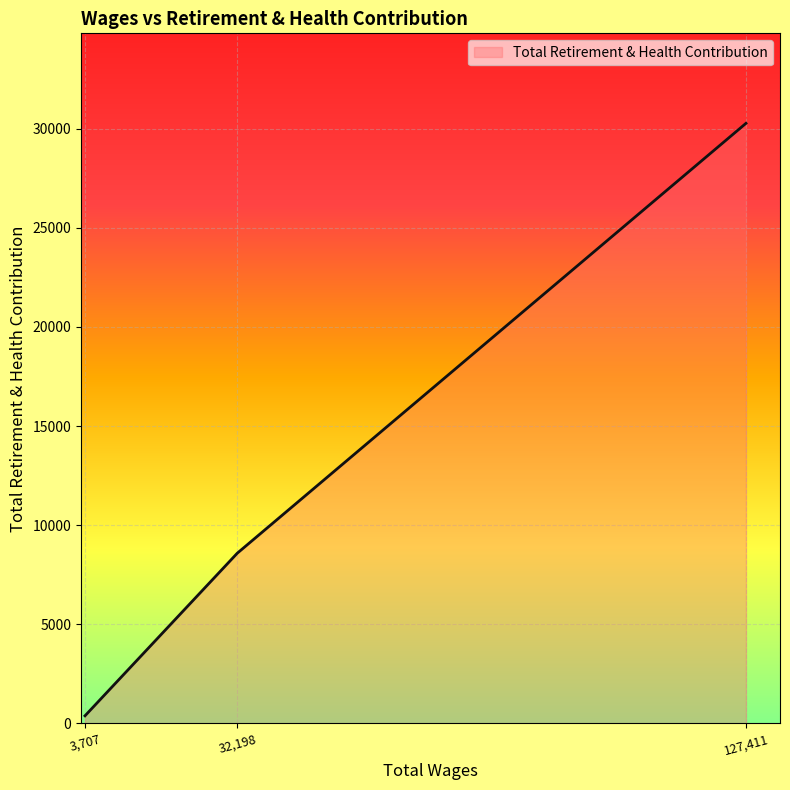

What is the smallest value displayed?

384